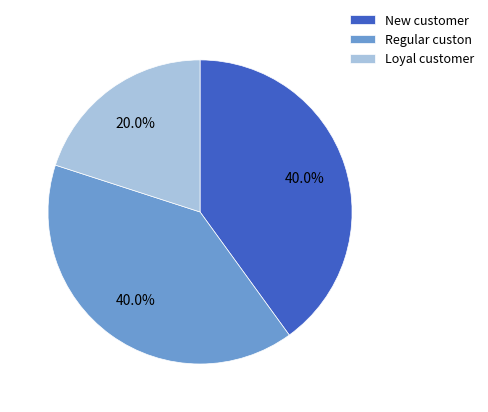

Is there a majority slice in this chart?

No